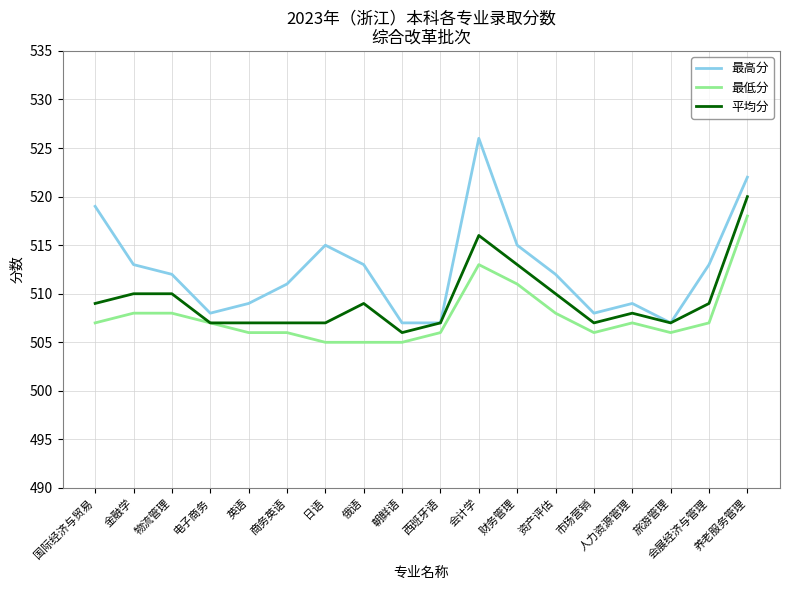

Rank the series by their average value, from highest to lowest.

最高分, 平均分, 最低分